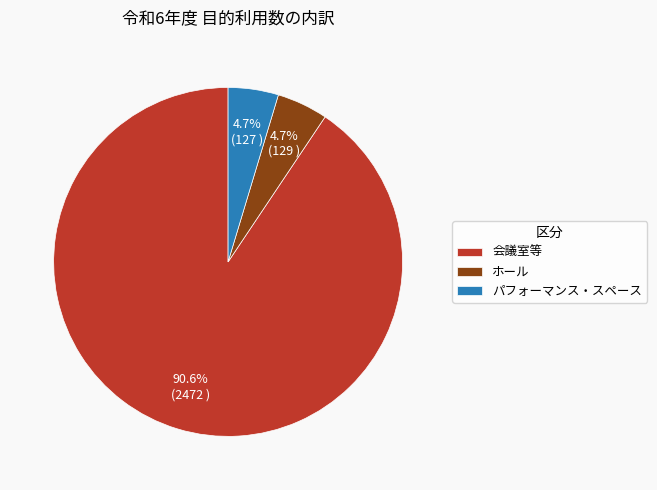

Is there a majority slice in this chart?

Yes